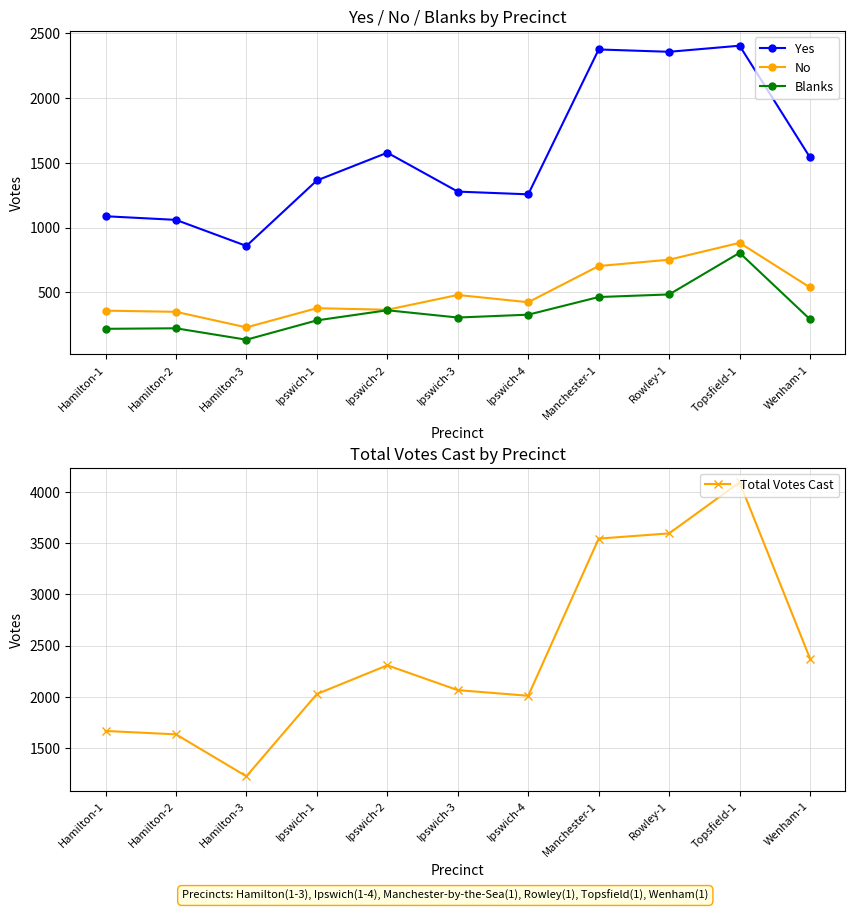

Reading left to right, what are all the values shown in this chart?

Yes: 1088	1060	859	1364	1578	1278	1257	2374	2356	2403	1541
No: 360	351	231	379	367	481	425	704	753	883	539
Blanks: 220	224	136	285	363	307	329	465	485	806	293
Total Votes Cast: 1668	1635	1226	2028	2308	2066	2011	3543	3594	4092	2373